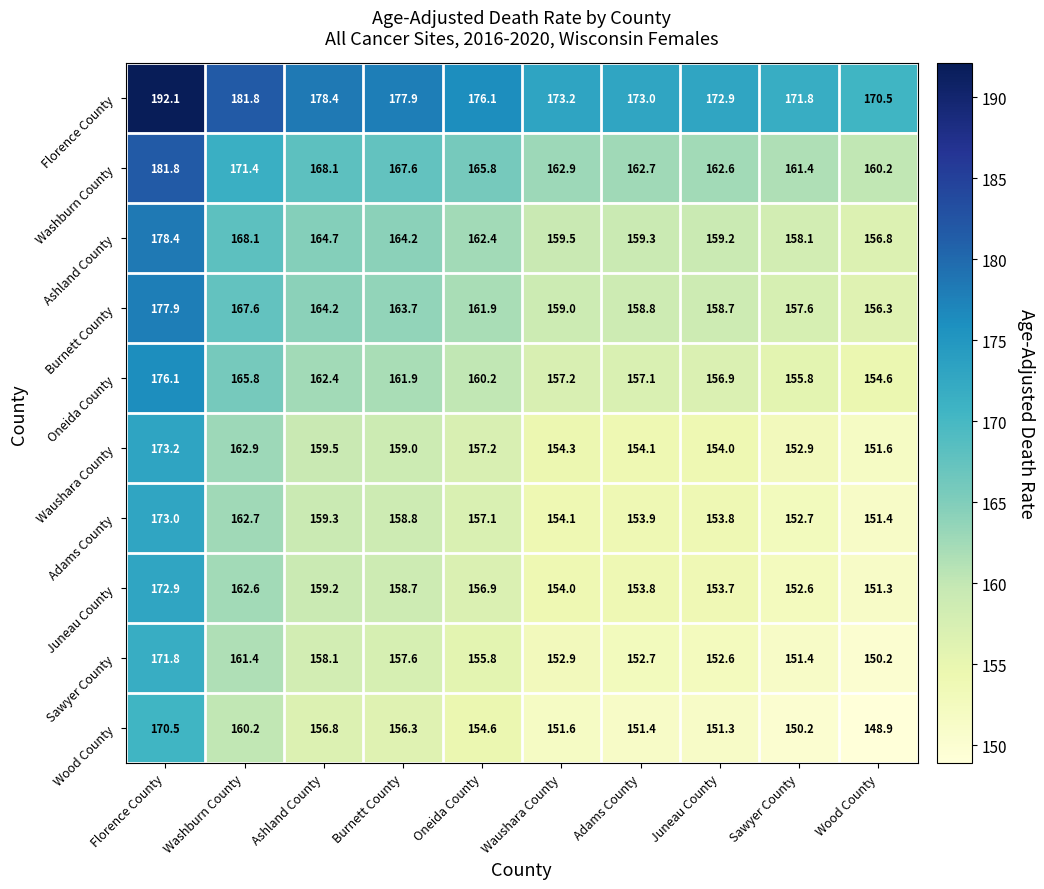

Where is Washburn County nearest to the value 171?

Washburn County